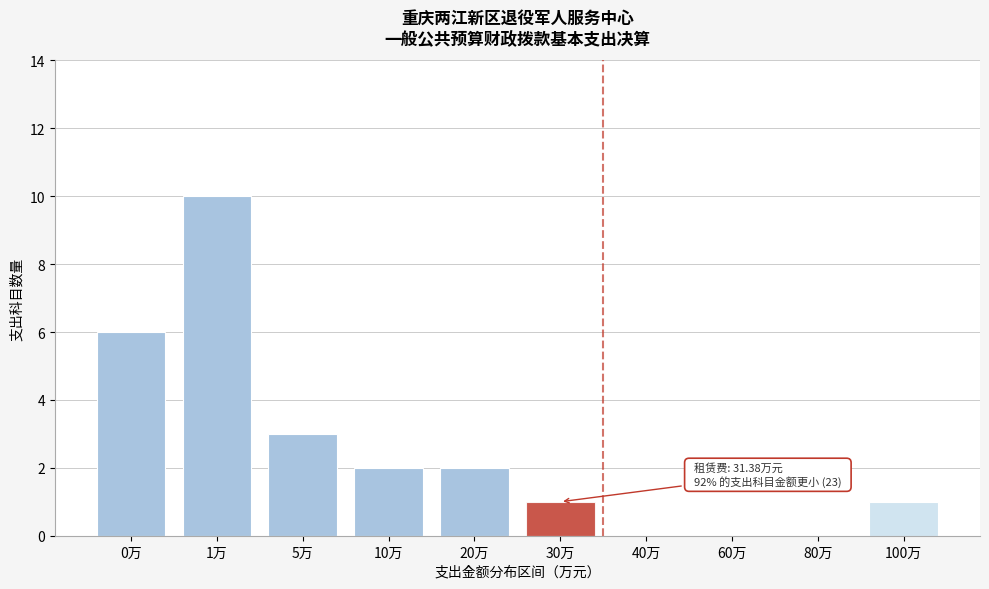

Reading right to left, extract all data points from this chart.

100万=1	80万=0	60万=0	40万=0	30万=1	20万=2	10万=2	5万=3	1万=10	0万=6